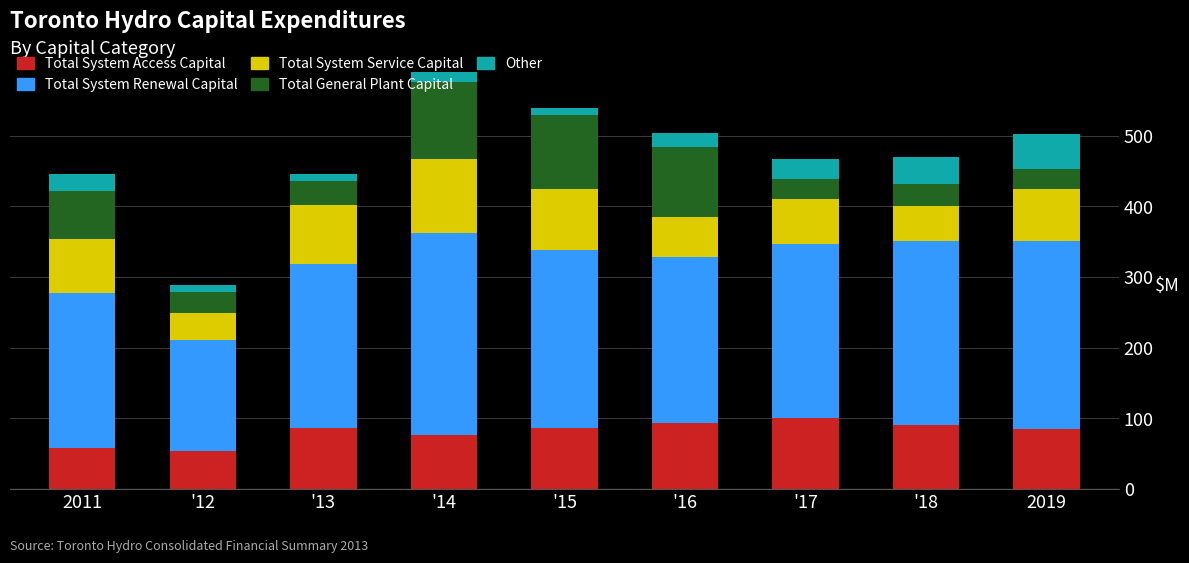

How many series are shown in this chart?

5